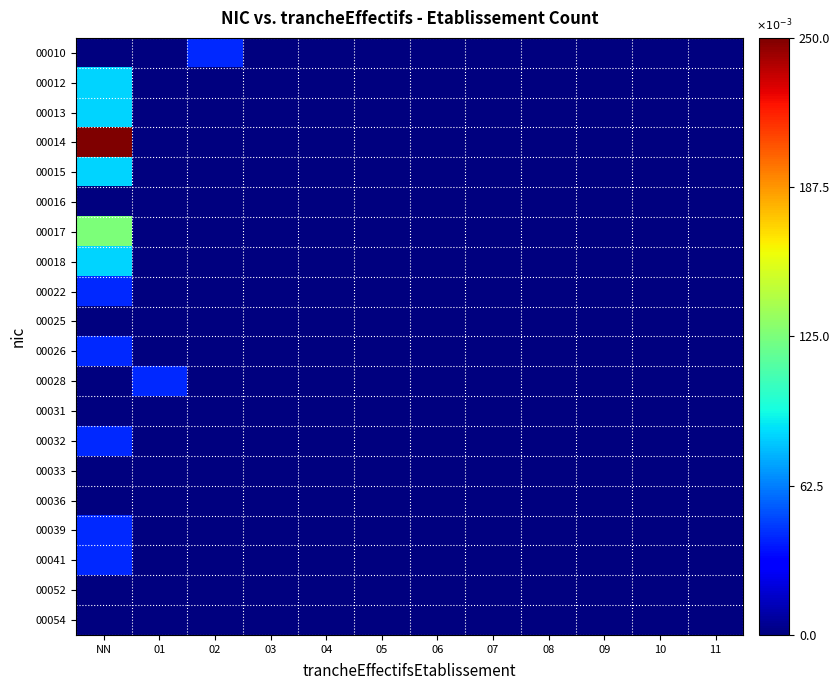

Rank the series by their maximum value, from highest to lowest.

00014, 00017, 00012, 00013, 00015, 00018, 00010, 00022, 00026, 00028, 00032, 00039, 00041, 00016, 00025, 00031, 00033, 00036, 00052, 00054